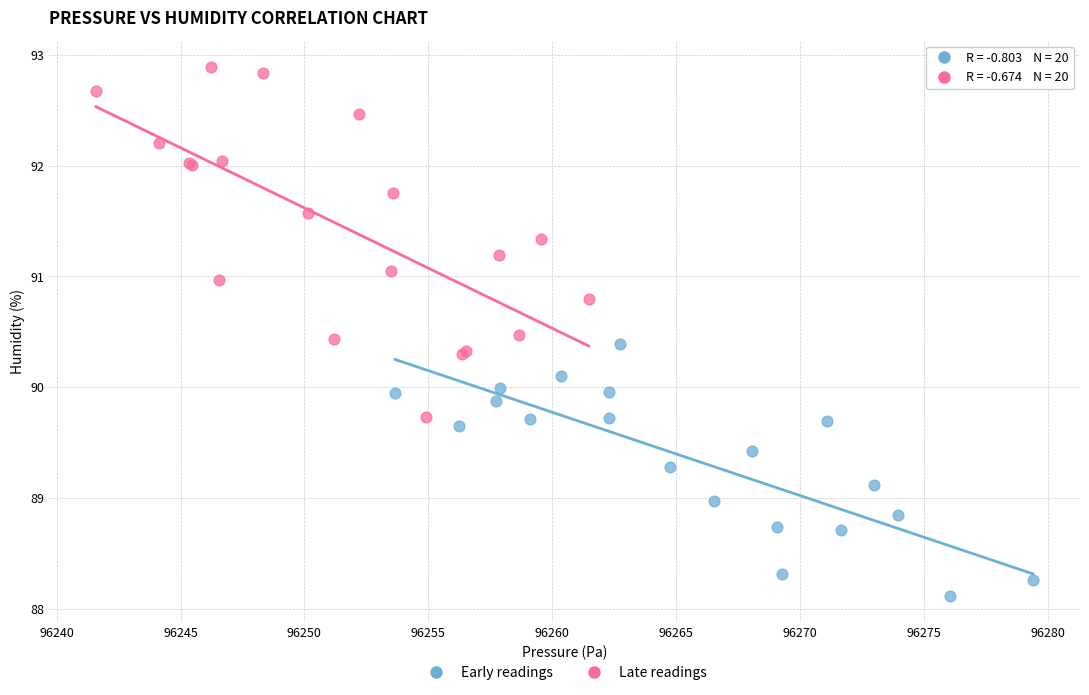

Which series reaches the maximum Y coordinate?

Late readings